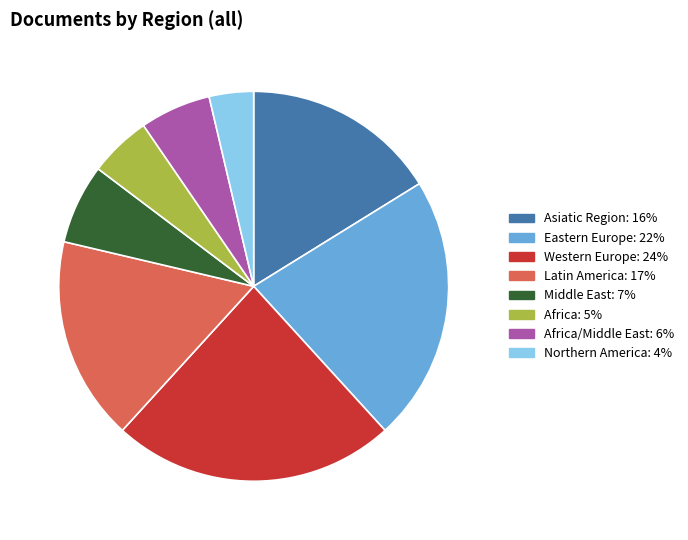

Does any single category account for the majority?

No